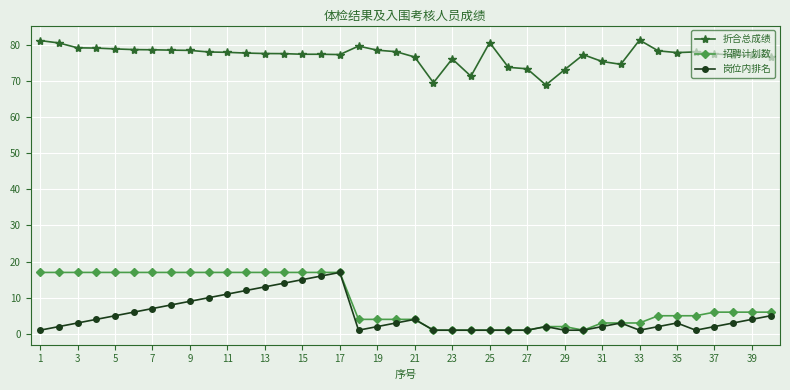

How many data points in 招聘计划数 are less than 6?

19